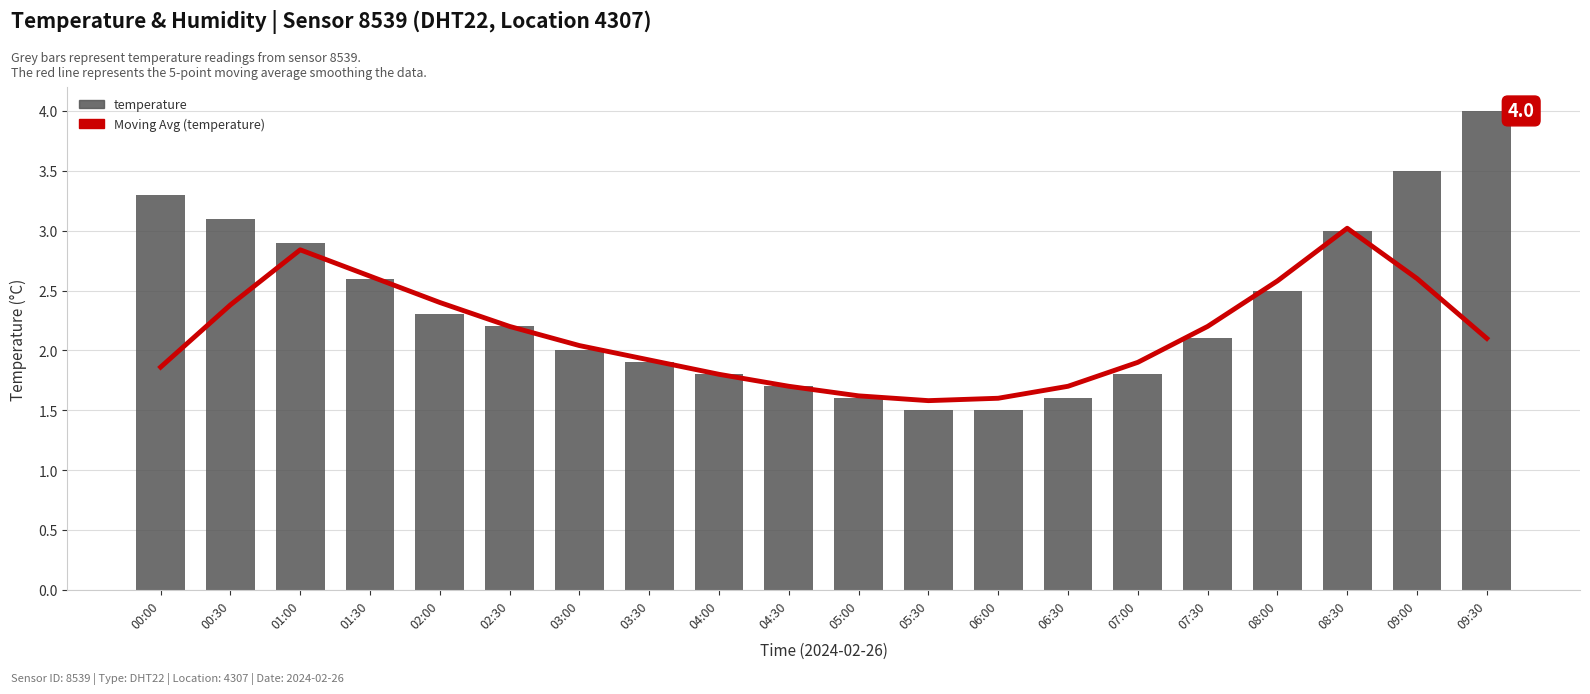

The value of temperature at 04:30 is 1.7. True or false?

True